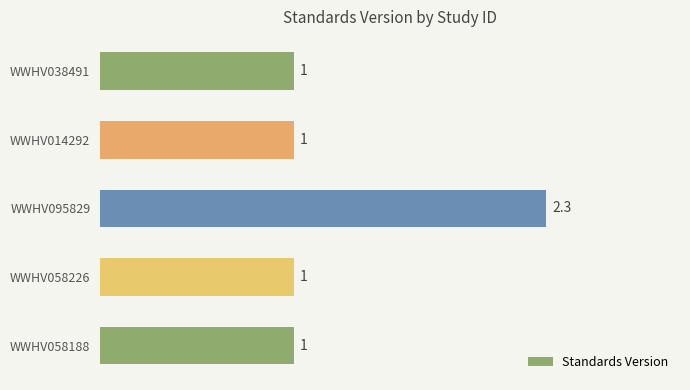

Count the values in the range 1 to 2.

4